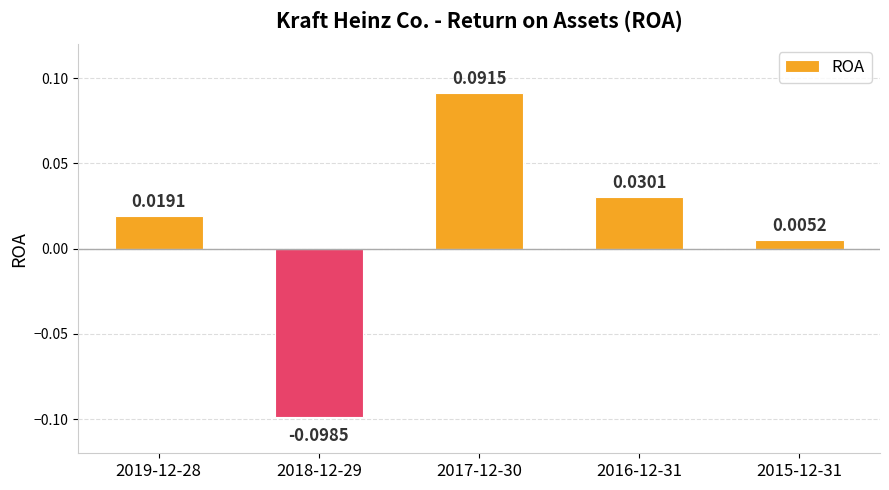

How many data points are less than 0?

1